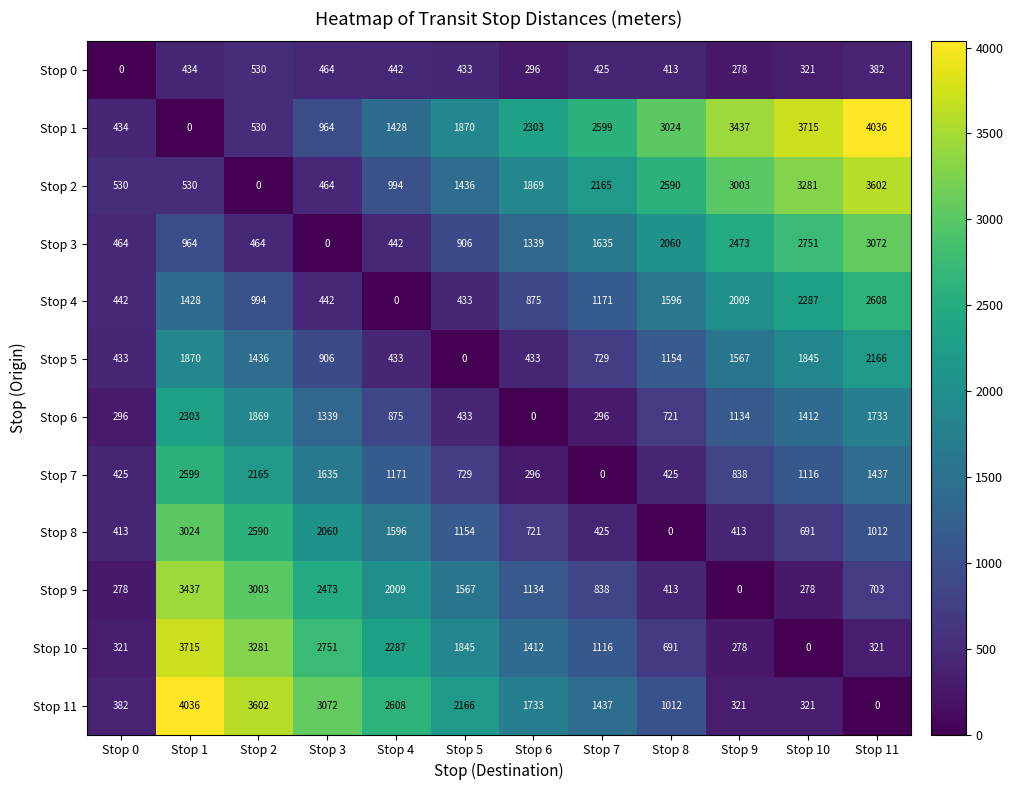

List the labels in order of Stop 0 value, smallest first.

Stop 0, Stop 9, Stop 6, Stop 10, Stop 11, Stop 8, Stop 7, Stop 5, Stop 1, Stop 4, Stop 3, Stop 2